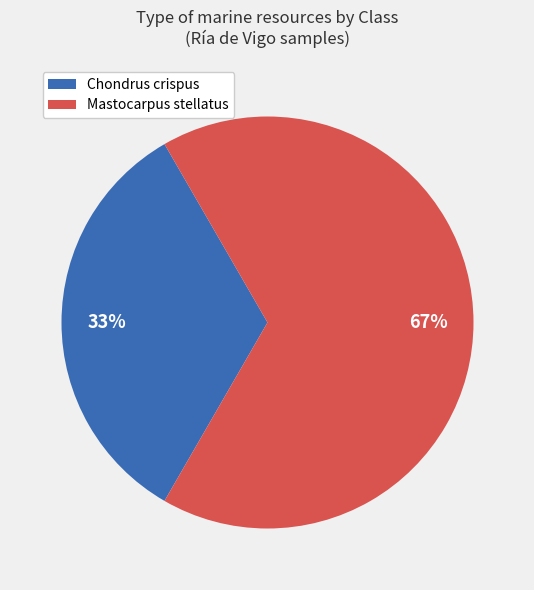

Between Mastocarpus stellatus and Chondrus crispus, which is larger?

Mastocarpus stellatus